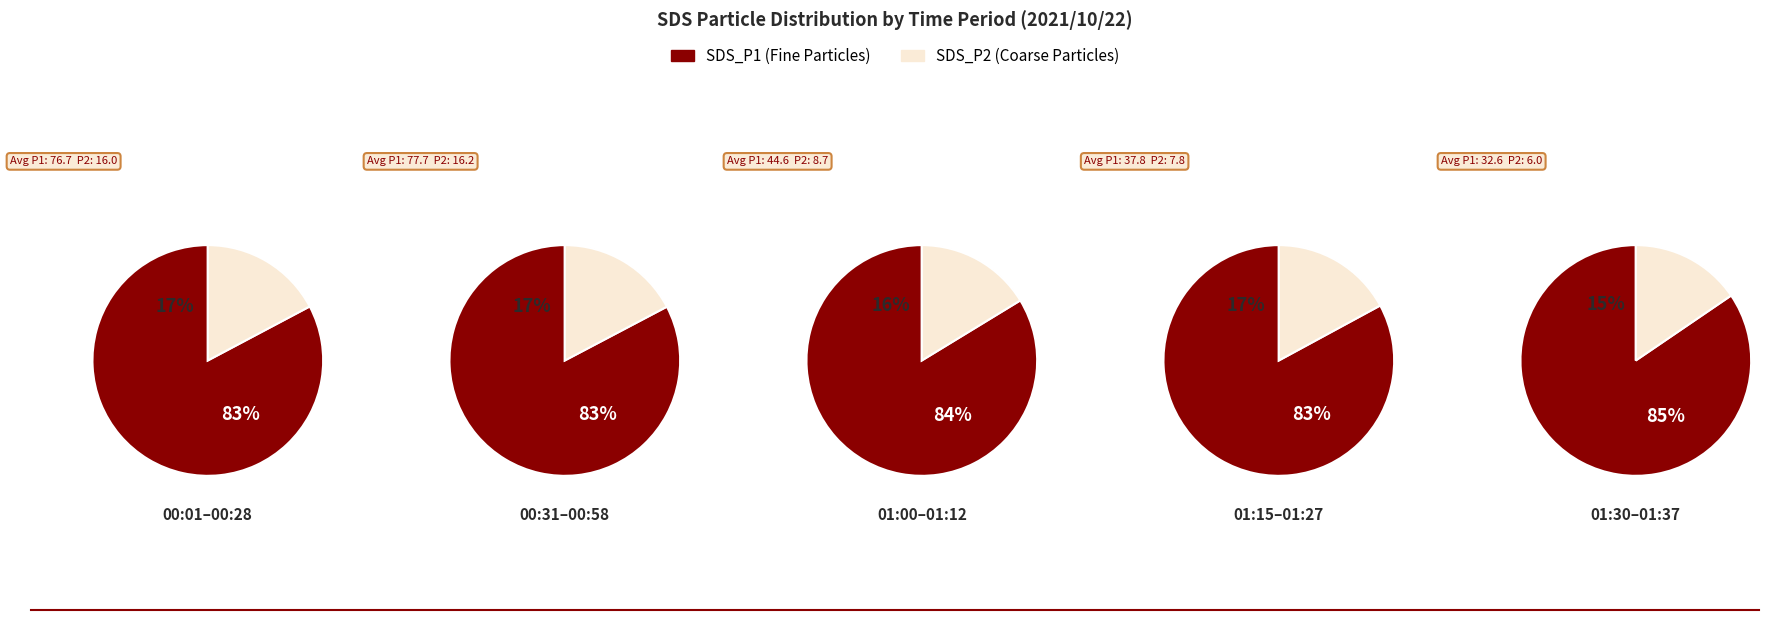

Between 01:03 and 00:11, which is larger?

00:11